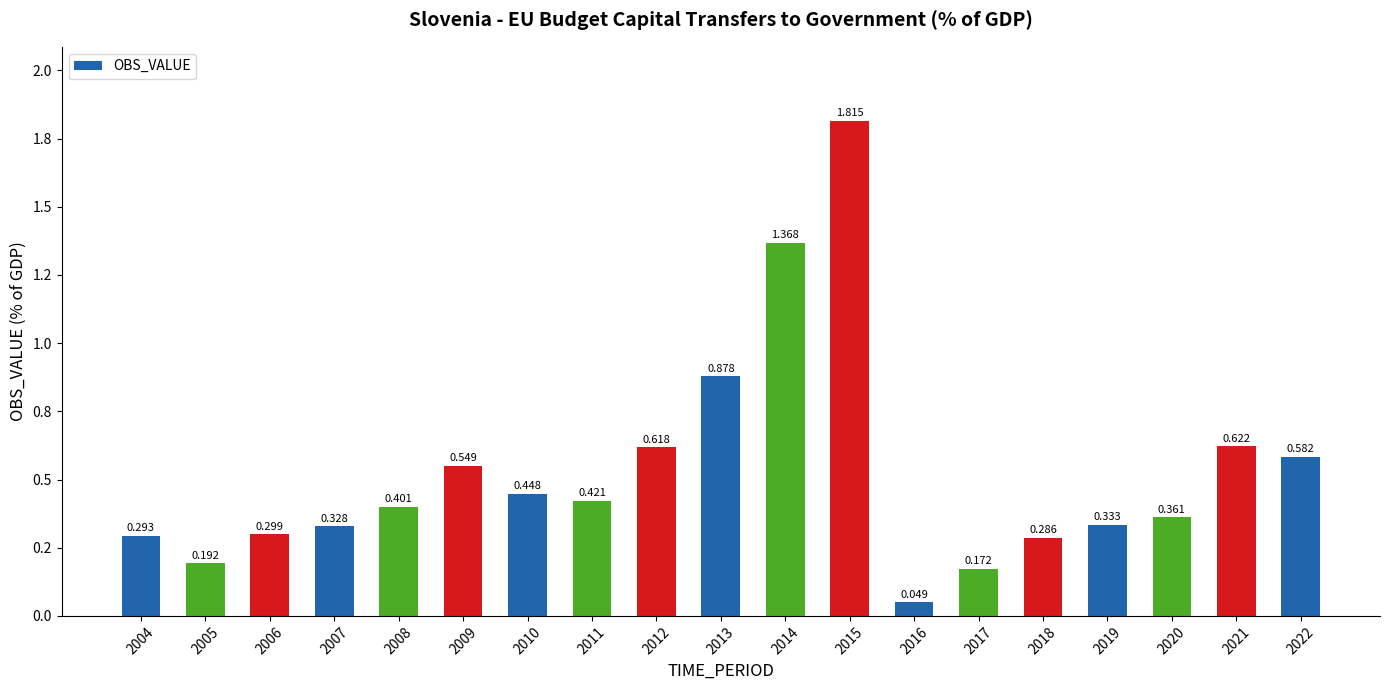

Reading left to right, list all the values displayed in this chart.

0.3	0.2	0.3	0.3	0.4	0.5	0.4	0.4	0.6	0.9	1.4	1.8	0.0	0.2	0.3	0.3	0.4	0.6	0.6